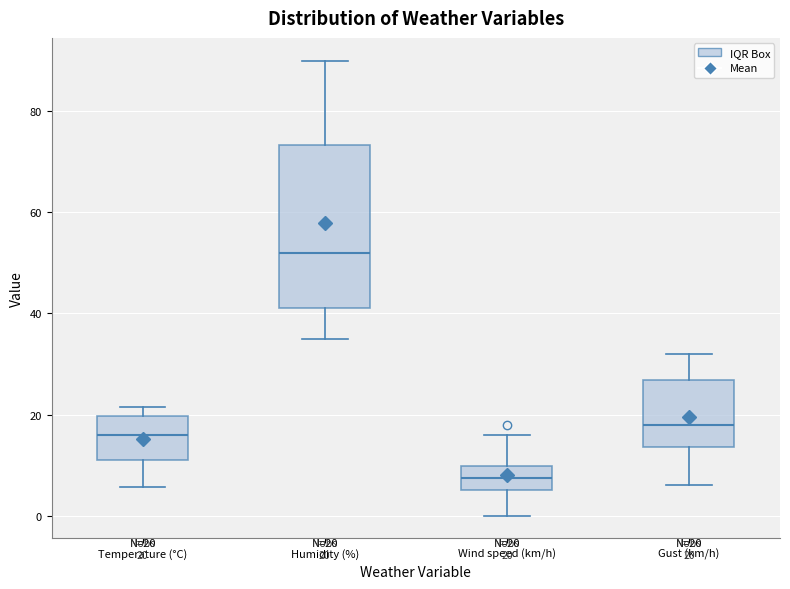

Which box's median line is the lowest?

Wind speed (km/h)